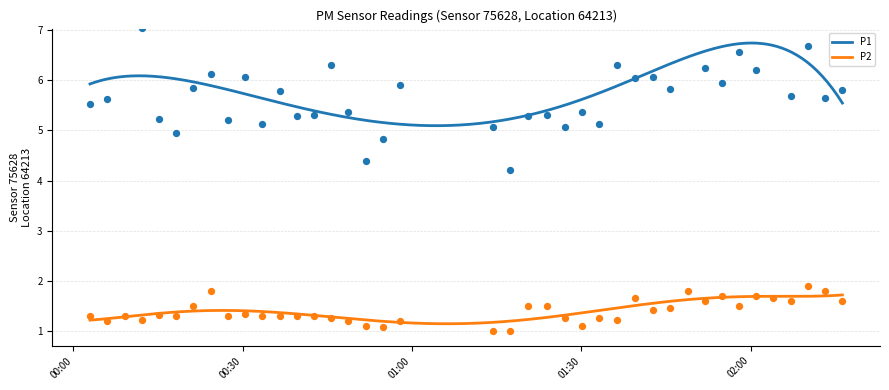

Which series has the largest total across all categories?

P1